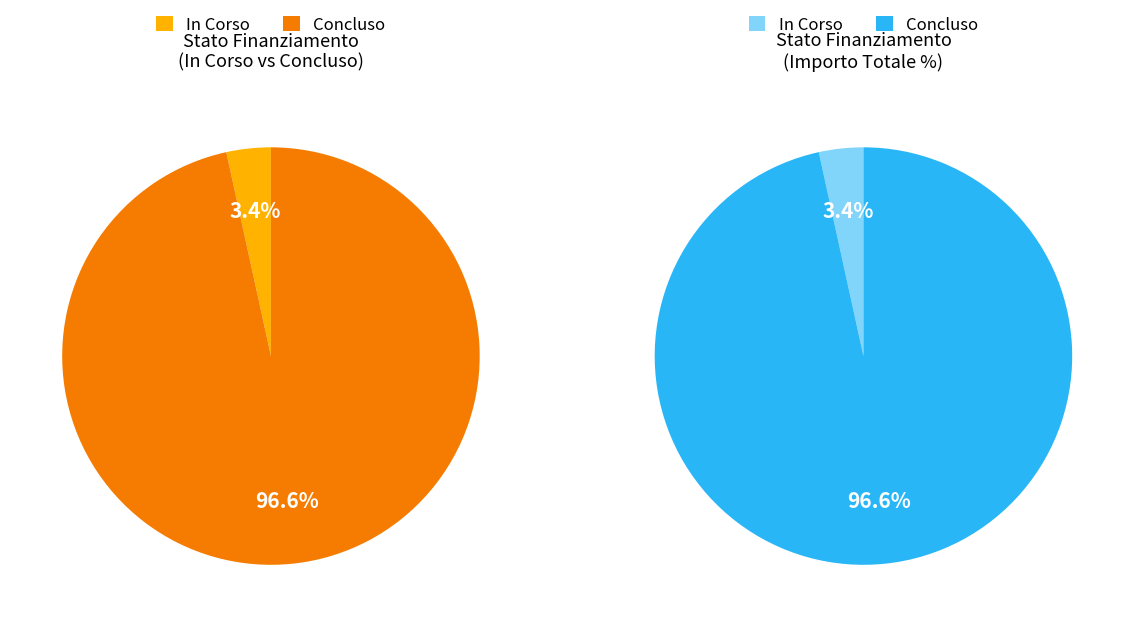

To the nearest percent, what is the average slice percentage?

50%